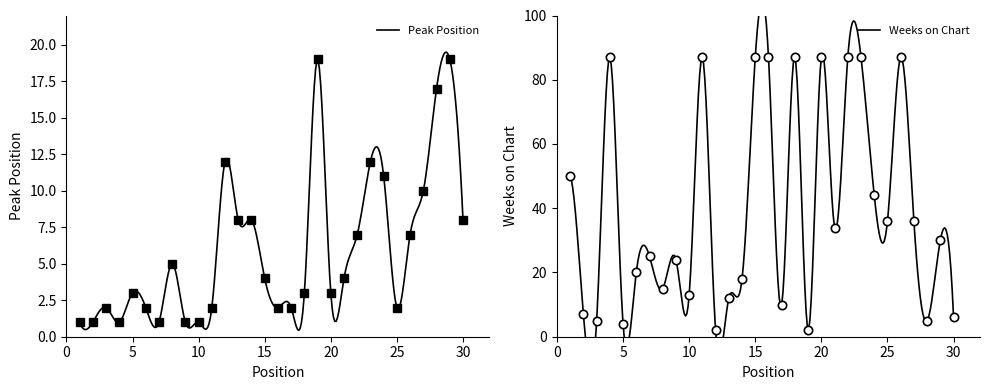

True or false: Weeks on Chart has a value of 2 at 12.

True